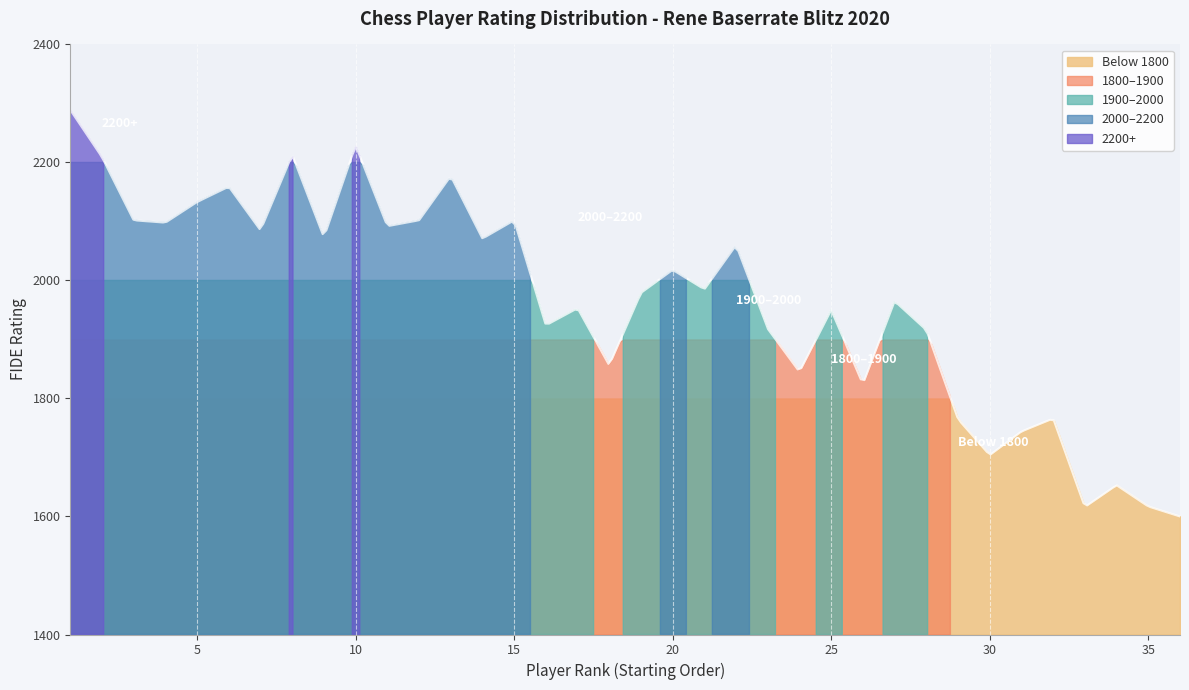

True or false: Lower Players (<2000) and Mid Players (2000-2199) cross at least once.

False